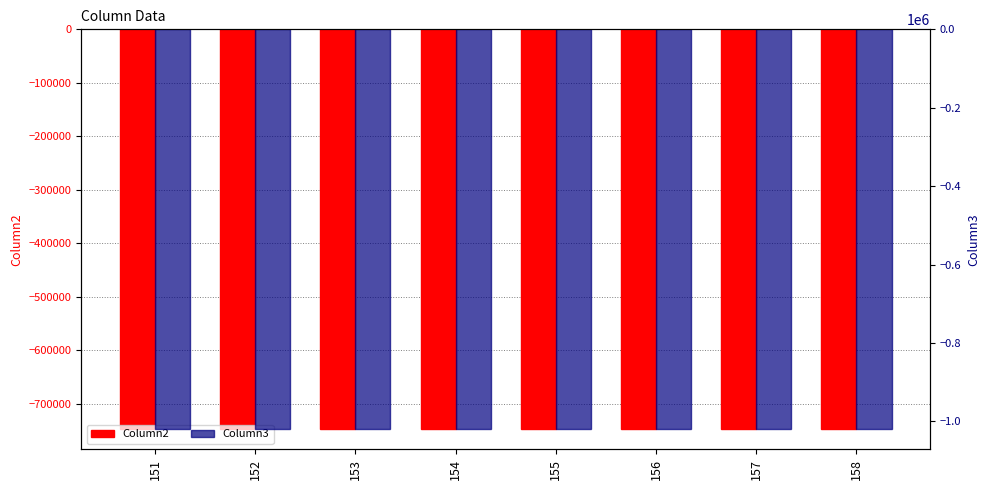

What are all the series names shown in the legend?

Column2, Column3